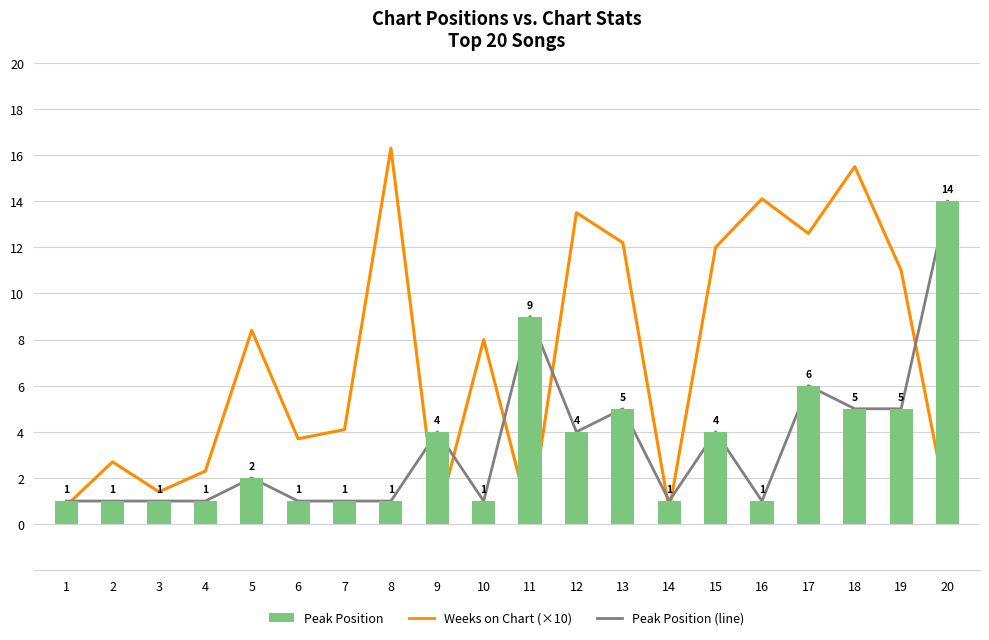

Which series has the largest range (max minus min)?

Weeks on Chart (×10)